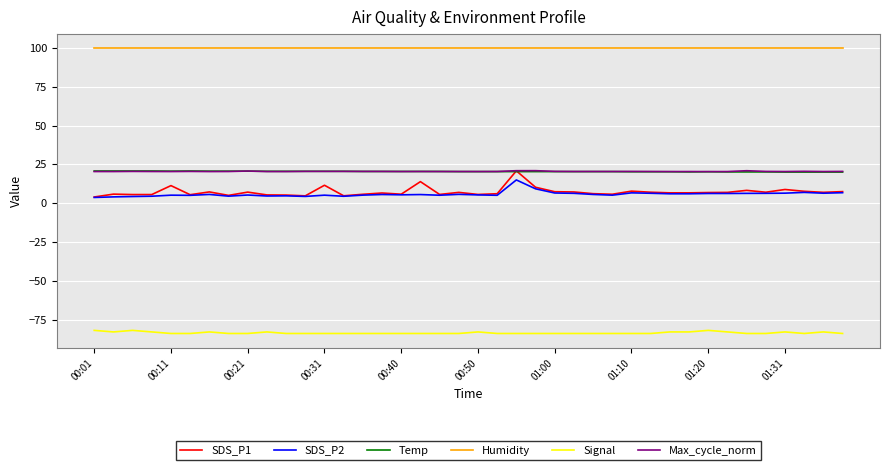

Which series has the largest total across all categories?

Humidity